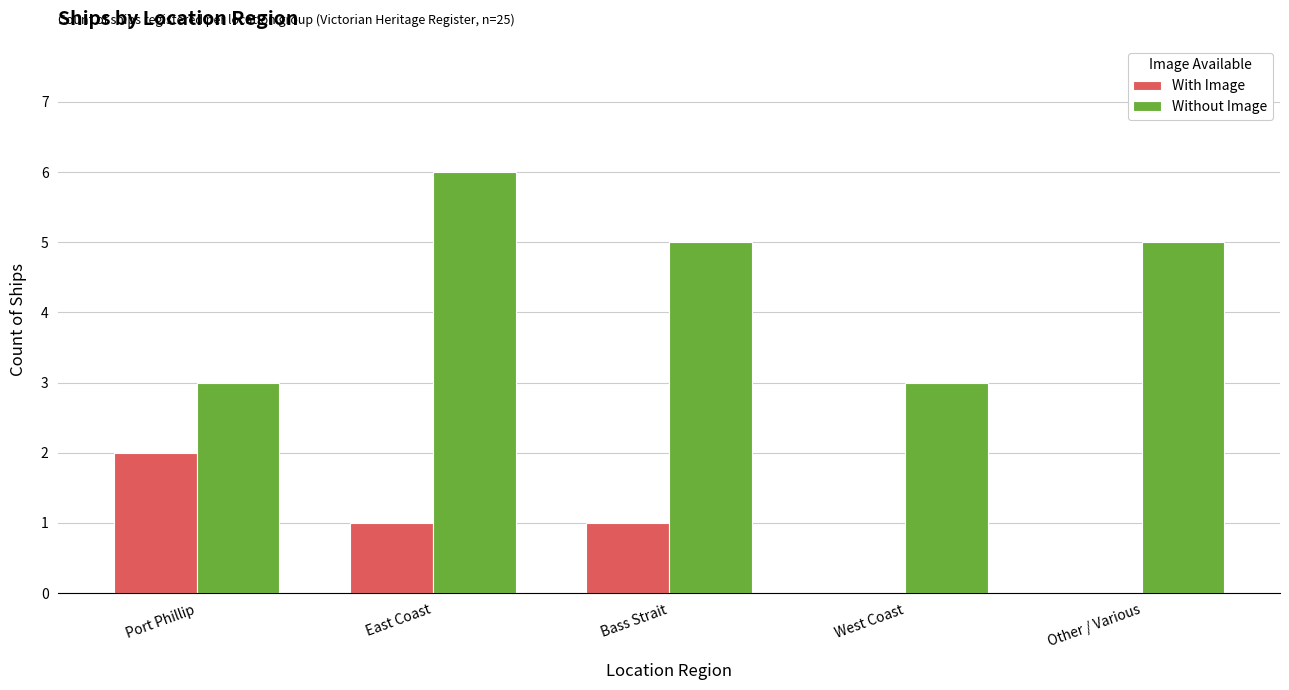

What is the maximum value for With Image?

2